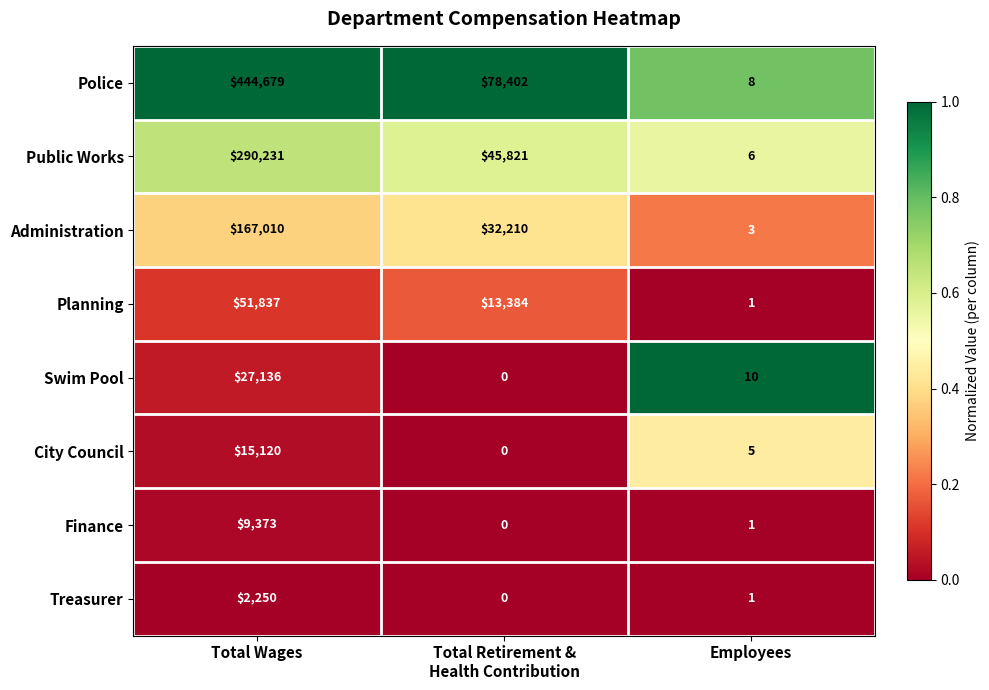

Reading right to left, what are all the values shown in this chart?

Police: 8	78402	444679
Public Works: 6	45821	290231
Administration: 3	32210	167010
Planning: 1	13384	51837
Swim Pool: 10	0	27136
City Council: 5	0	15120
Finance: 1	0	9373
Treasurer: 1	0	2250